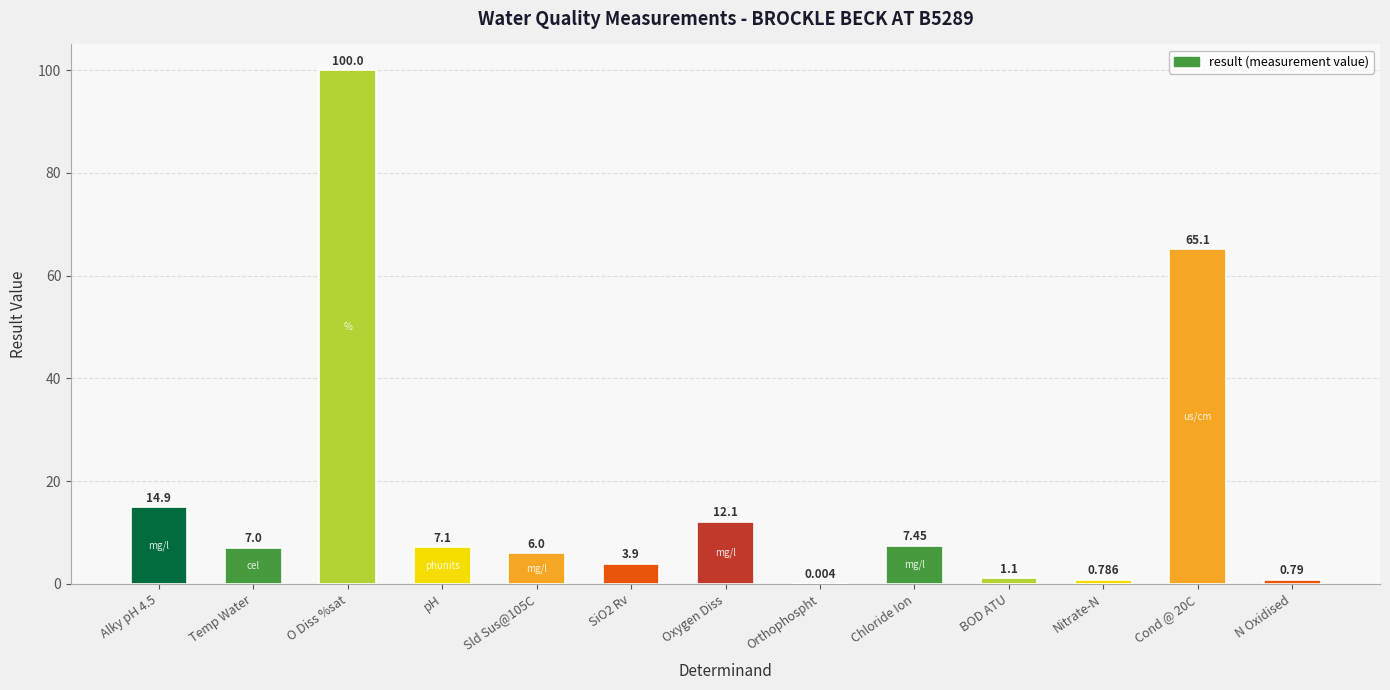

Which category has the highest value across all series?

O Diss %sat